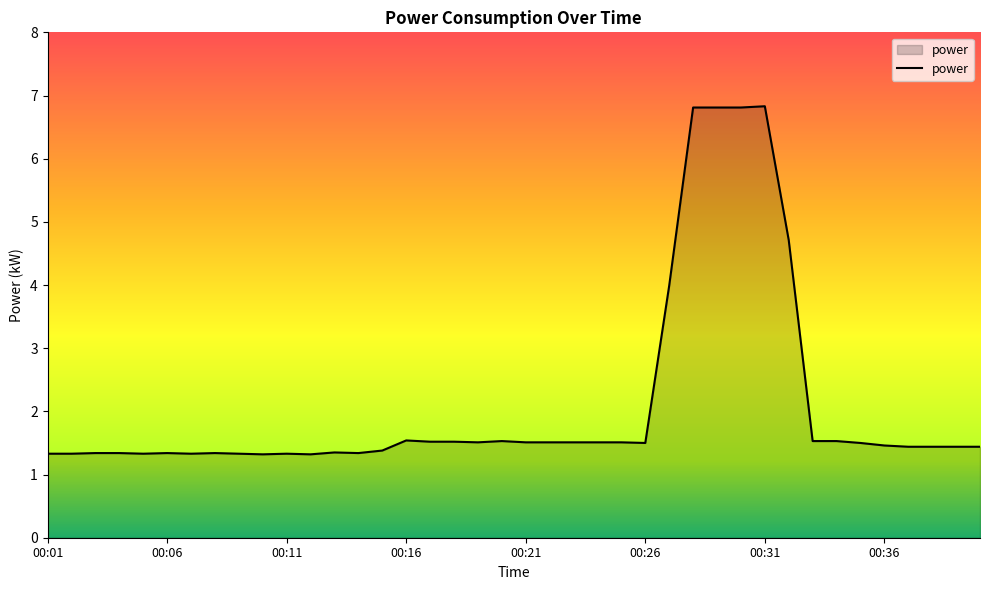

What is the average value?

2.1